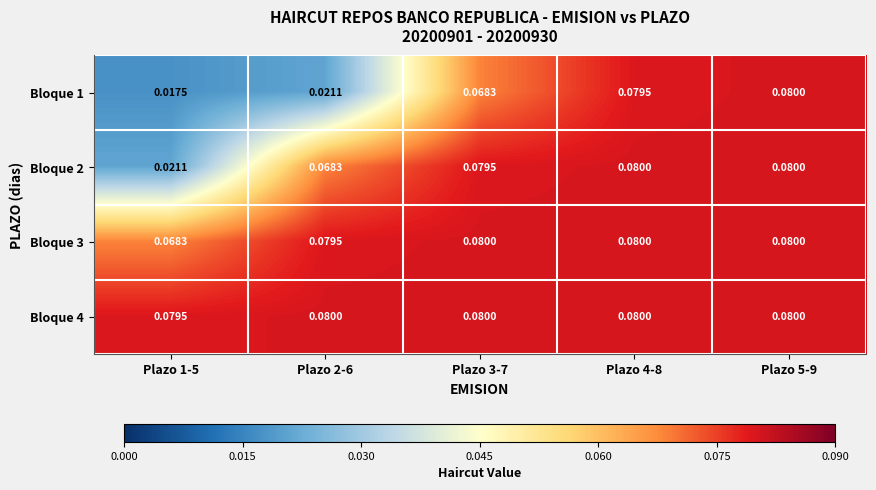

Which series has the widest spread of values?

Bloque 1